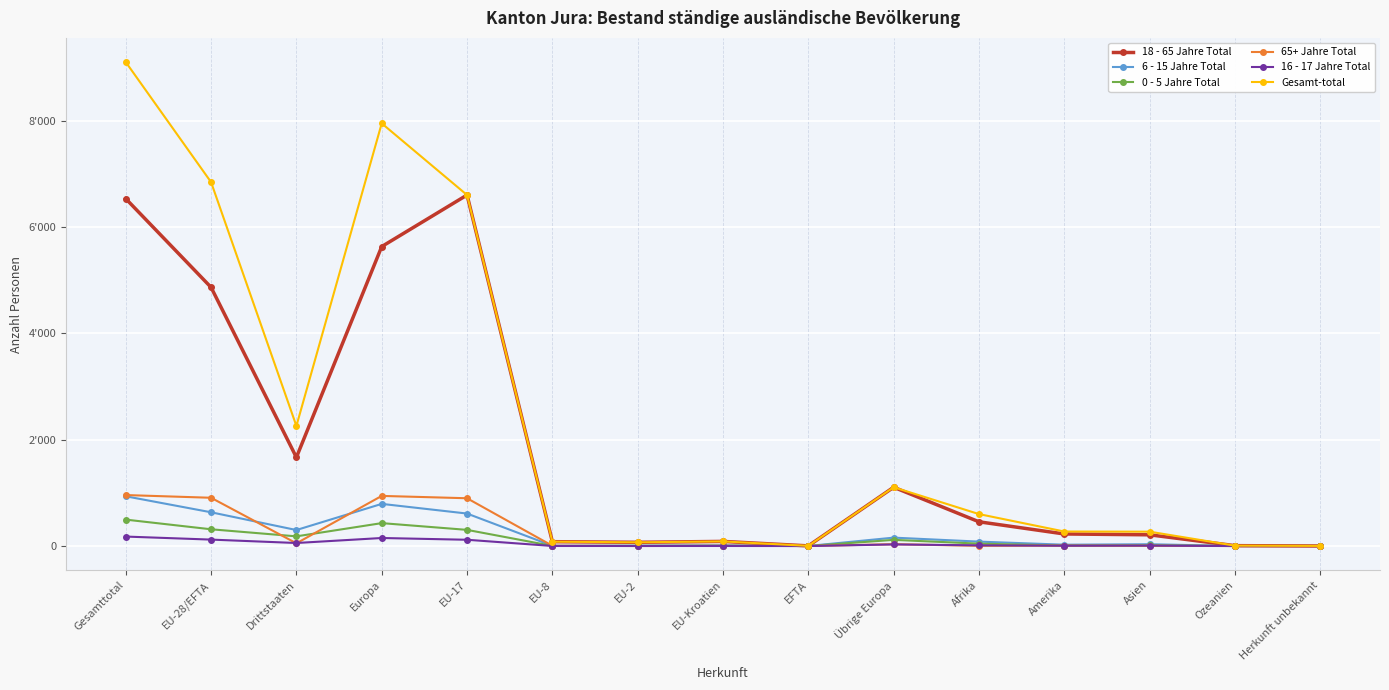

Where is the first local maximum for 0 - 5 Jahre Total?

Europa